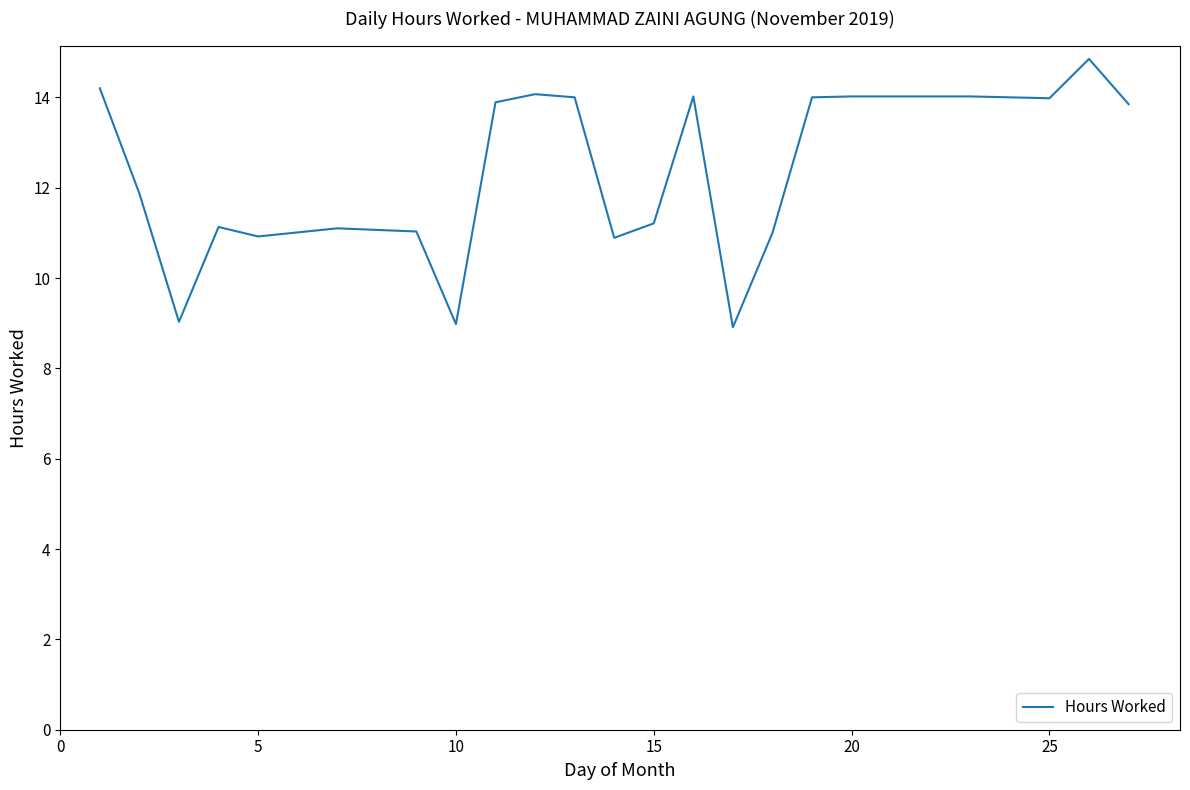

What is the difference between the maximum and minimum values?

5.9